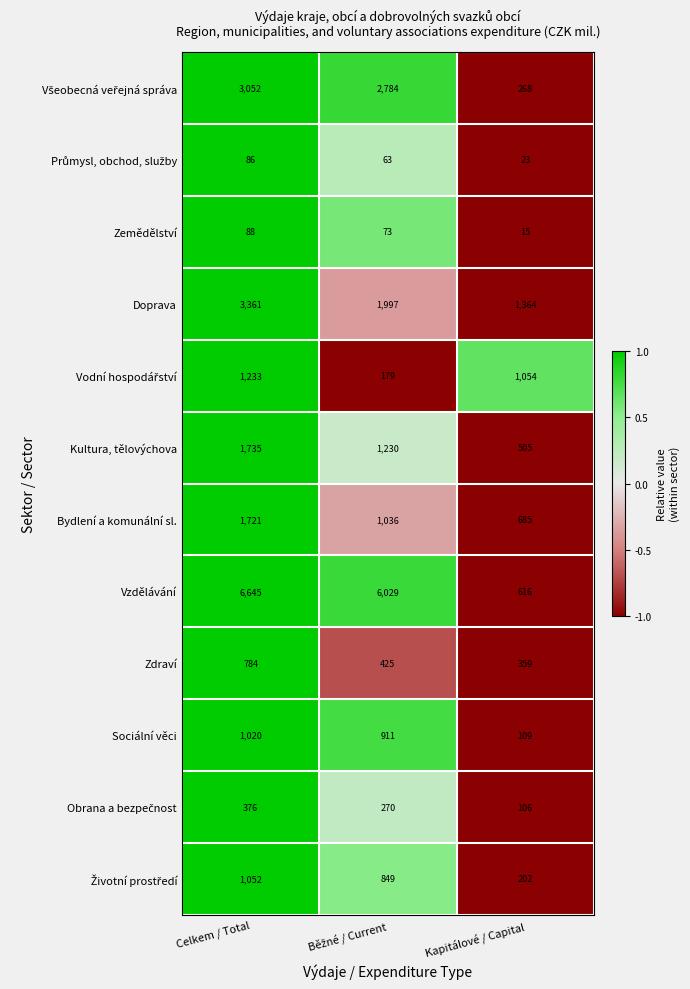

The value of Sociální věci at Kapitálové / Capital is 52. True or false?

False